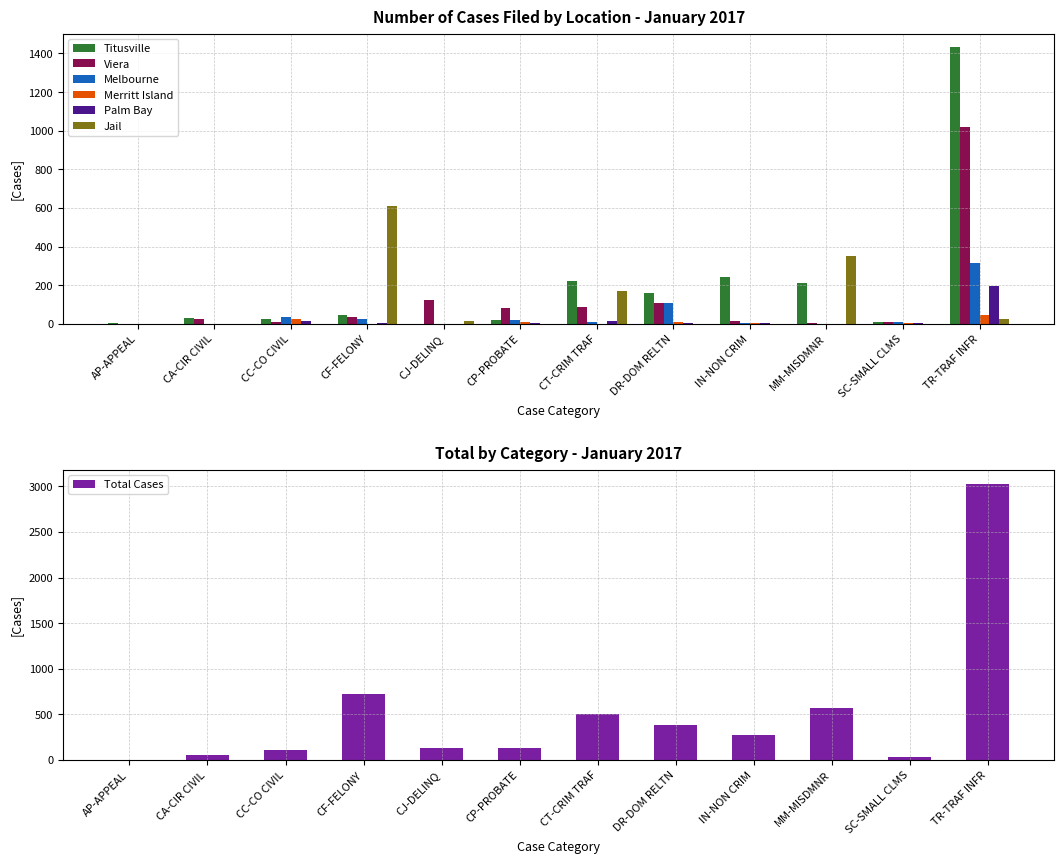

Reading left to right, transcribe all the data shown in this chart.

Titusville: AP-APPEAL=3	CA-CIR CIVIL=30	CC-CO CIVIL=24	CF-FELONY=44	CJ-DELINQ=0	CP-PROBATE=19	CT-CRIM TRAF=224	DR-DOM RELTN=158	IN-NON CRIM=244	MM-MISDMNR=213	SC-SMALL CLMS=7	TR-TRAF INFR=1431
Viera: AP-APPEAL=0	CA-CIR CIVIL=23	CC-CO CIVIL=11	CF-FELONY=37	CJ-DELINQ=122	CP-PROBATE=80	CT-CRIM TRAF=85	DR-DOM RELTN=106	IN-NON CRIM=17	MM-MISDMNR=3	SC-SMALL CLMS=10	TR-TRAF INFR=1018
Melbourne: AP-APPEAL=0	CA-CIR CIVIL=0	CC-CO CIVIL=36	CF-FELONY=27	CJ-DELINQ=0	CP-PROBATE=20	CT-CRIM TRAF=7	DR-DOM RELTN=106	IN-NON CRIM=2	MM-MISDMNR=0	SC-SMALL CLMS=10	TR-TRAF INFR=313
Merritt Island: AP-APPEAL=0	CA-CIR CIVIL=1	CC-CO CIVIL=23	CF-FELONY=1	CJ-DELINQ=0	CP-PROBATE=7	CT-CRIM TRAF=0	DR-DOM RELTN=11	IN-NON CRIM=2	MM-MISDMNR=0	SC-SMALL CLMS=4	TR-TRAF INFR=47
Palm Bay: AP-APPEAL=0	CA-CIR CIVIL=1	CC-CO CIVIL=15	CF-FELONY=6	CJ-DELINQ=0	CP-PROBATE=5	CT-CRIM TRAF=16	DR-DOM RELTN=6	IN-NON CRIM=4	MM-MISDMNR=0	SC-SMALL CLMS=3	TR-TRAF INFR=198
Jail: AP-APPEAL=0	CA-CIR CIVIL=0	CC-CO CIVIL=0	CF-FELONY=611	CJ-DELINQ=13	CP-PROBATE=0	CT-CRIM TRAF=170	DR-DOM RELTN=0	IN-NON CRIM=0	MM-MISDMNR=353	SC-SMALL CLMS=0	TR-TRAF INFR=24